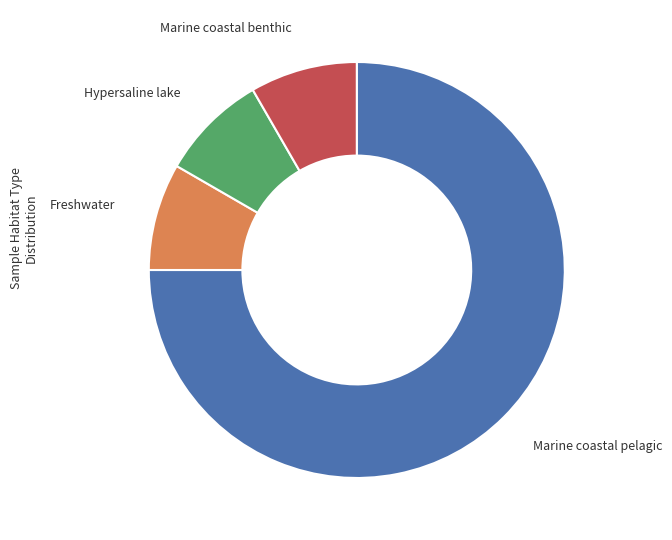

Does any single category account for the majority?

Yes